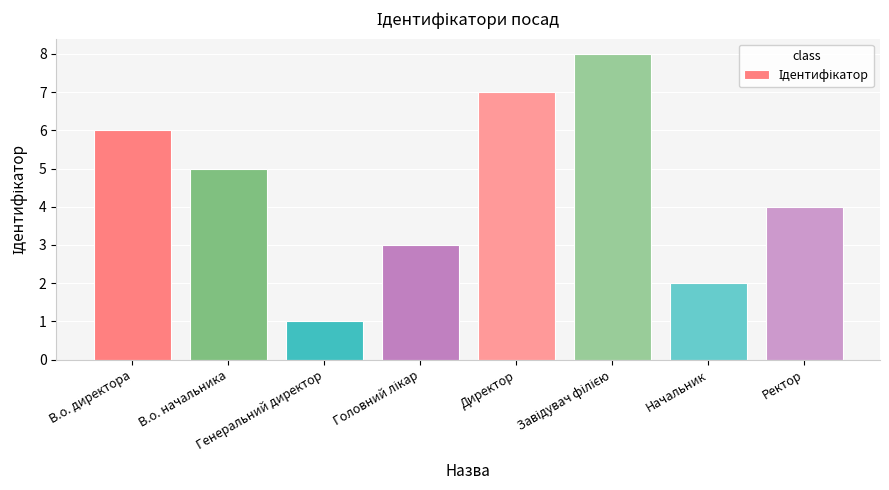

Between В.о. начальника and Директор, which is larger?

Директор